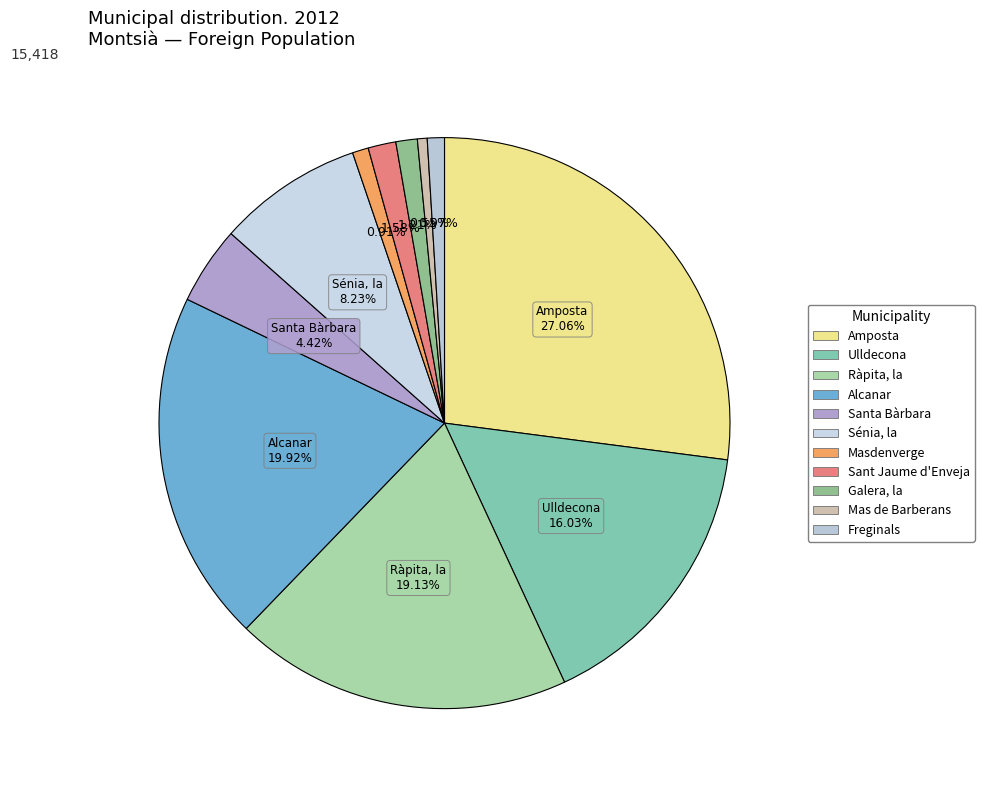

To the nearest percent, what percentage of the pie is Freginals?

1%